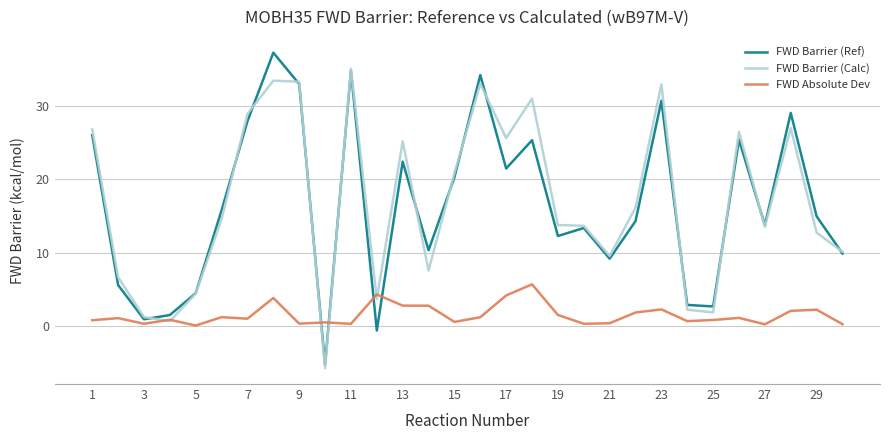

What is the highest value of the FWD Barrier (Ref) series?

37.3